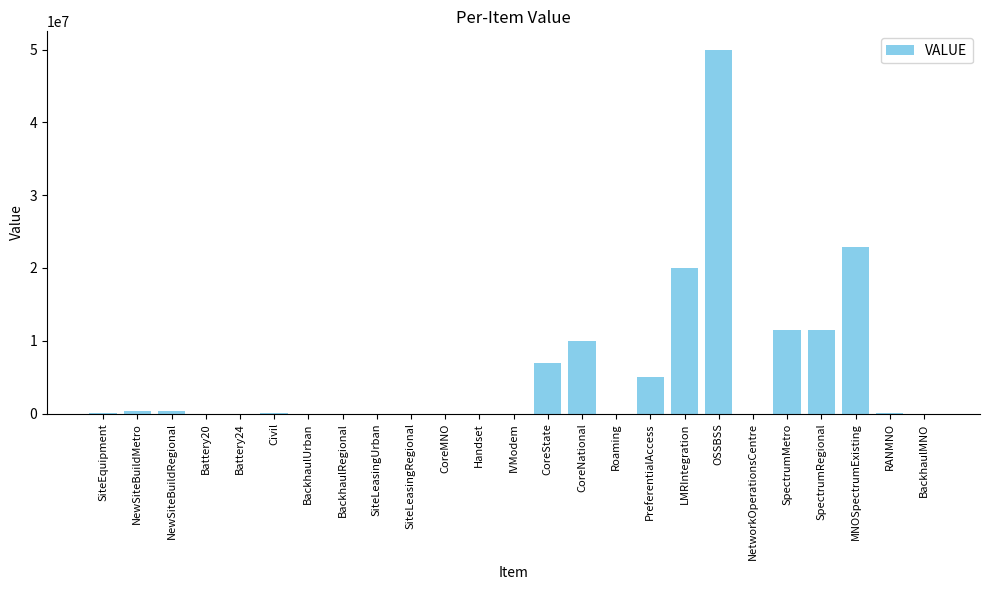

Read the value at SpectrumRegional.

11436289